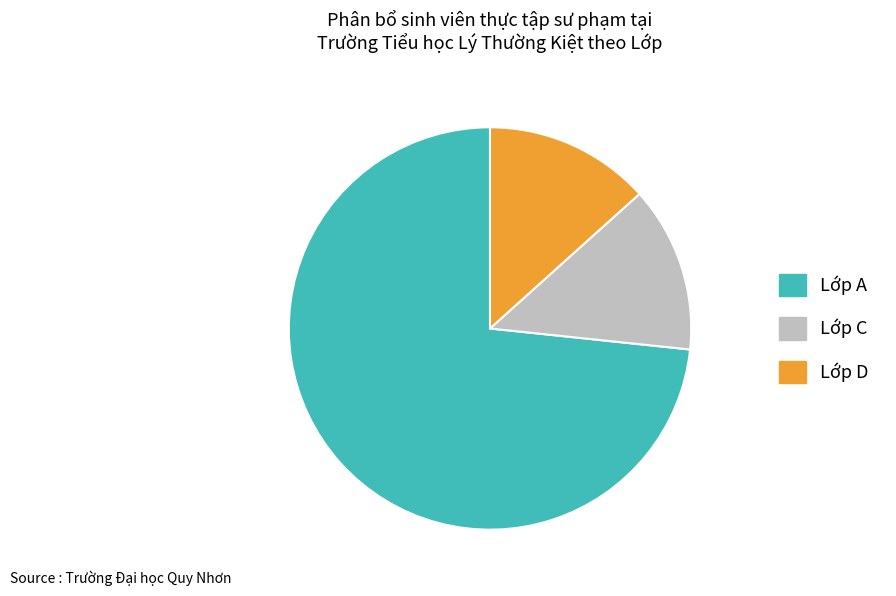

Which category has the biggest portion of the pie?

Lớp A